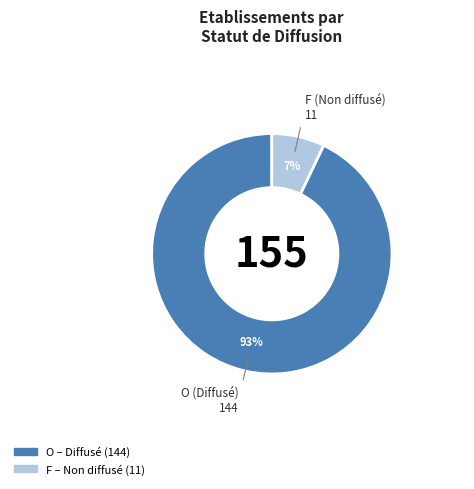

How many segments does this pie chart have?

2